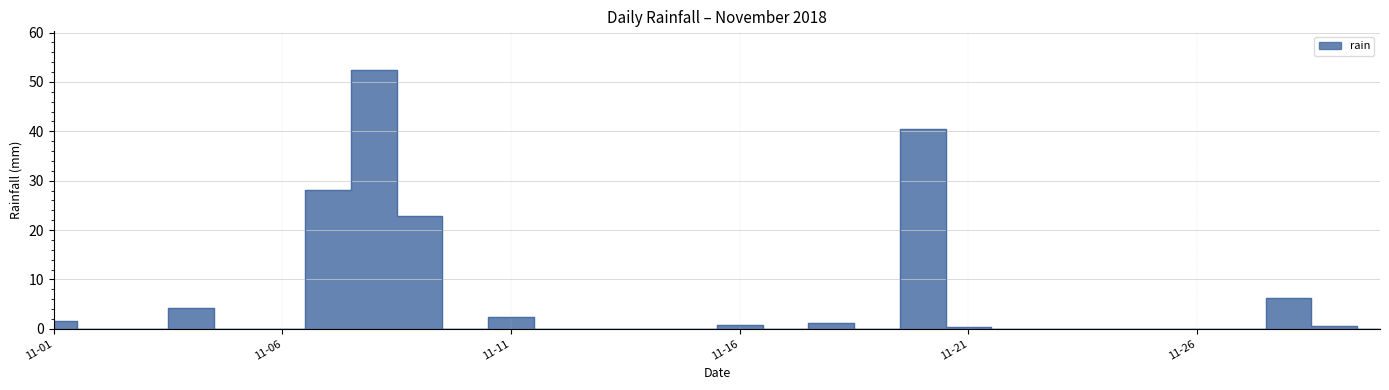

What is the difference between the values at 2018-11-08 and 2018-11-18?

51.2